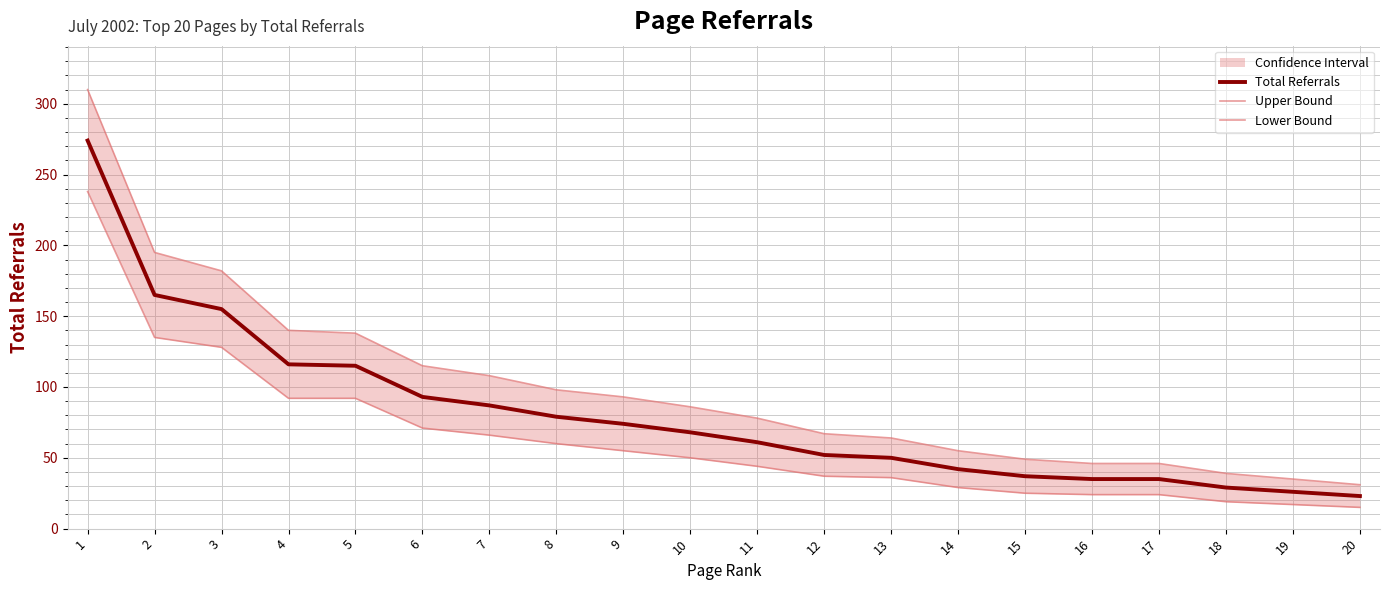

Where is Lower Bound nearest to the value 126?

3